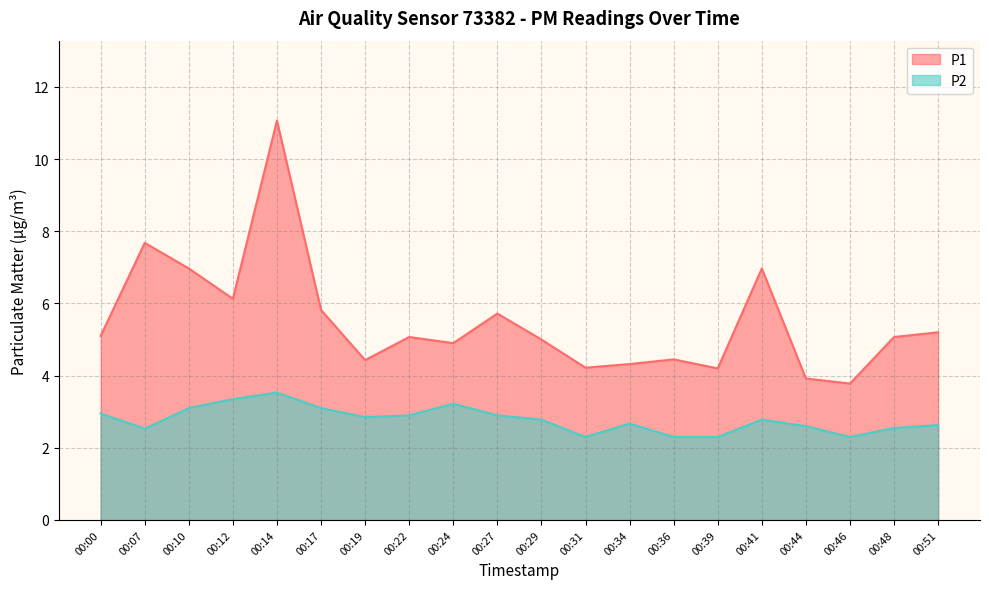

Which series changed the most between 00:29 and 00:36?

P1